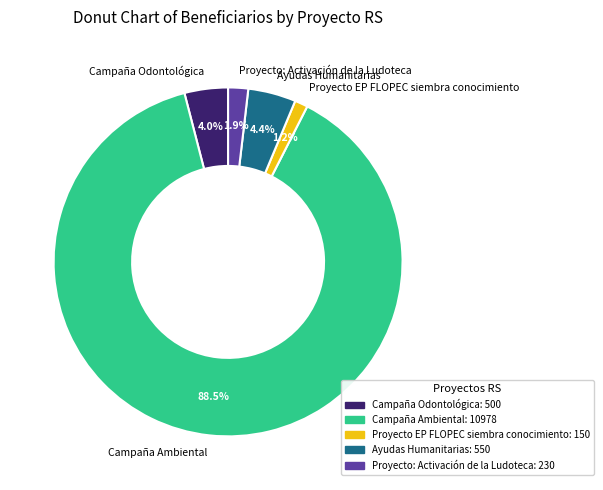

What percentage is the Proyecto EP FLOPEC siembra conocimiento slice, to the nearest percent?

1%